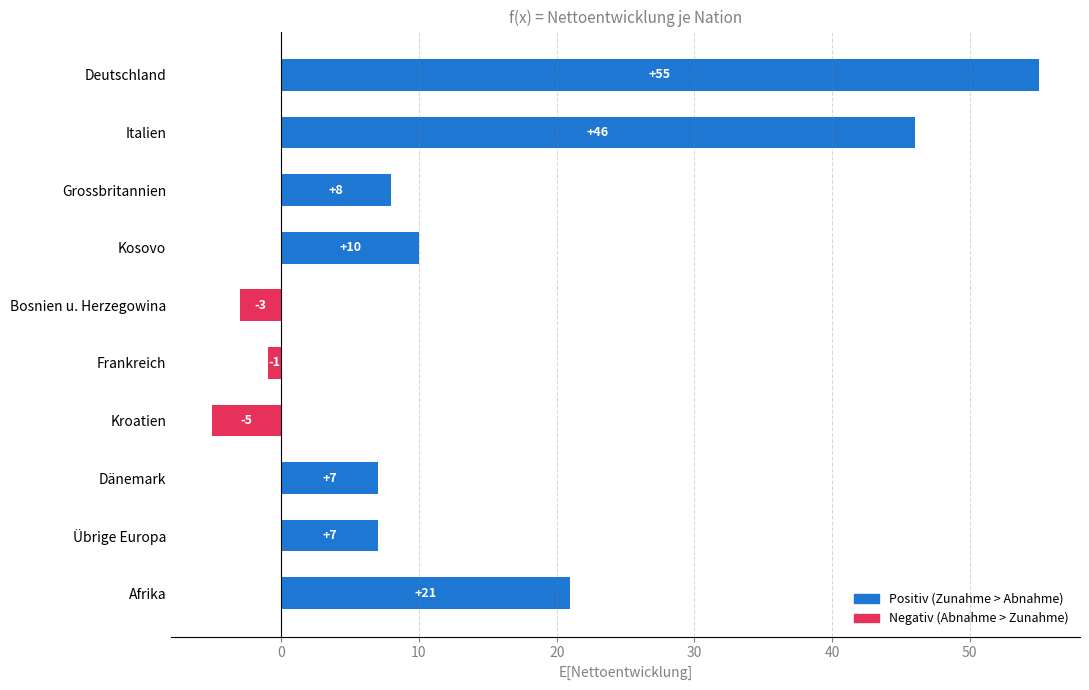

Reading top to bottom, what are all the values shown in this chart?

55	46	8	10	-3	-1	-5	7	7	21